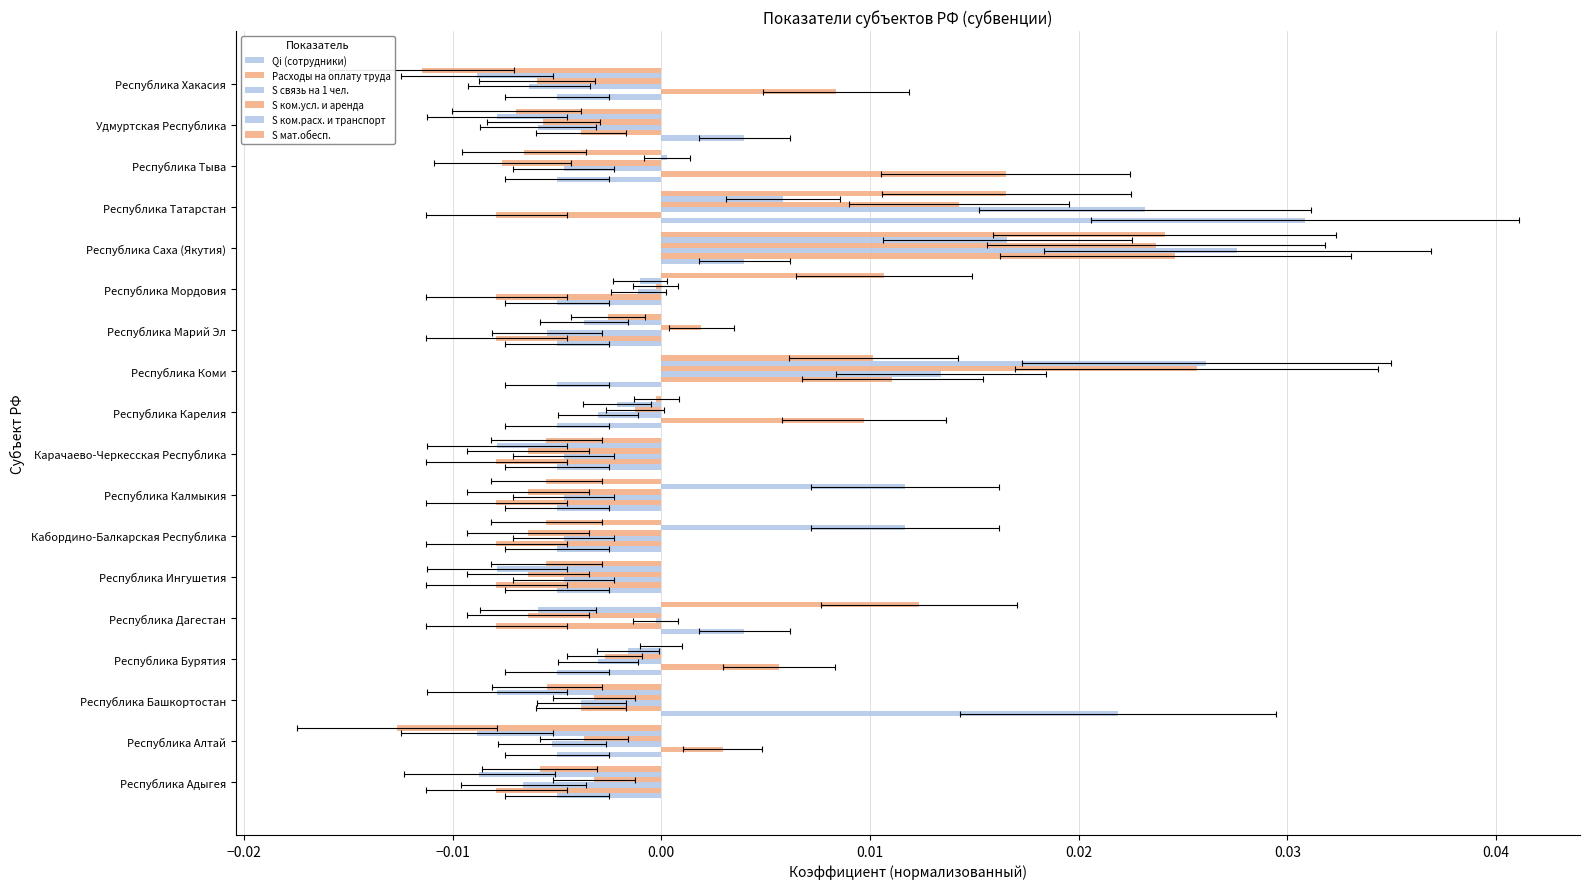

Rank the series by their maximum value, from lowest to highest.

S мат.обесп., Расходы на оплату труда, S ком.усл. и аренда, S ком.расх. и транспорт, S связь на 1 чел., Qi (сотрудники)